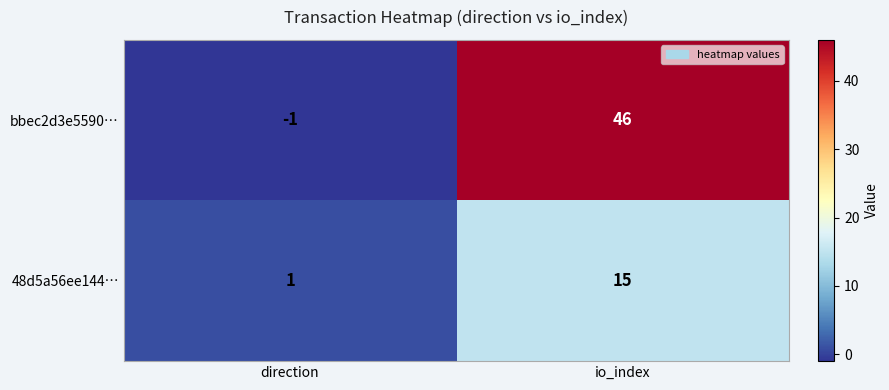

At how many categories does at least one series exceed 5?

1